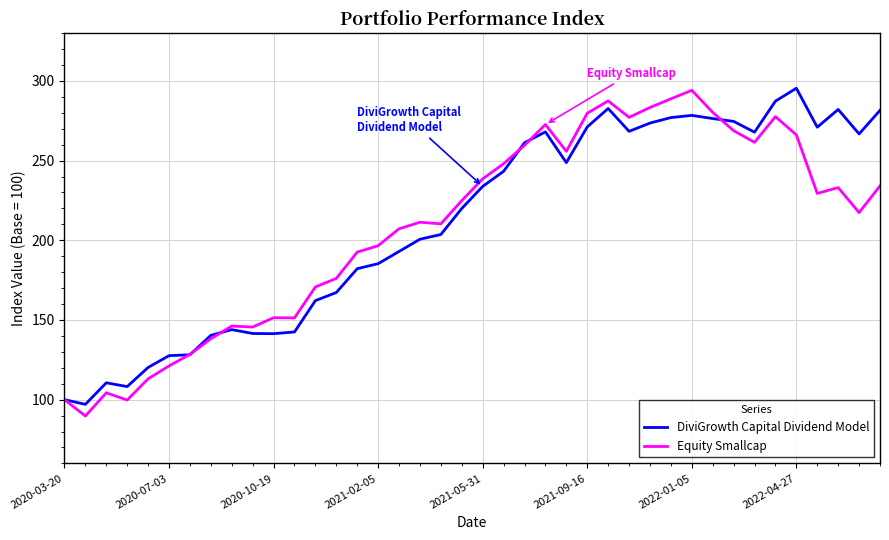

Does the chart have visible grid lines?

Yes